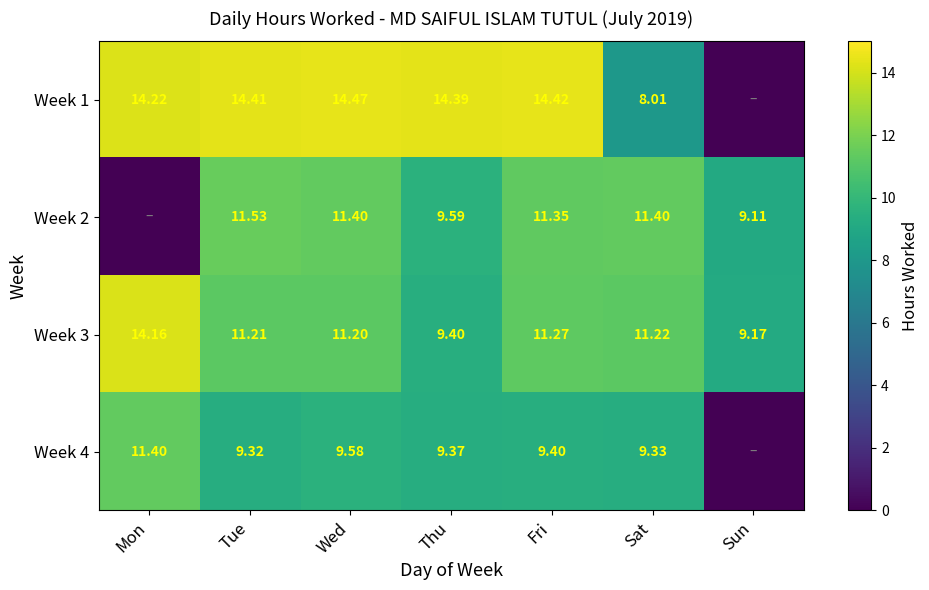

Is the value of Week 1 at Wed greater than the value of Week 4 at Wed?

Yes